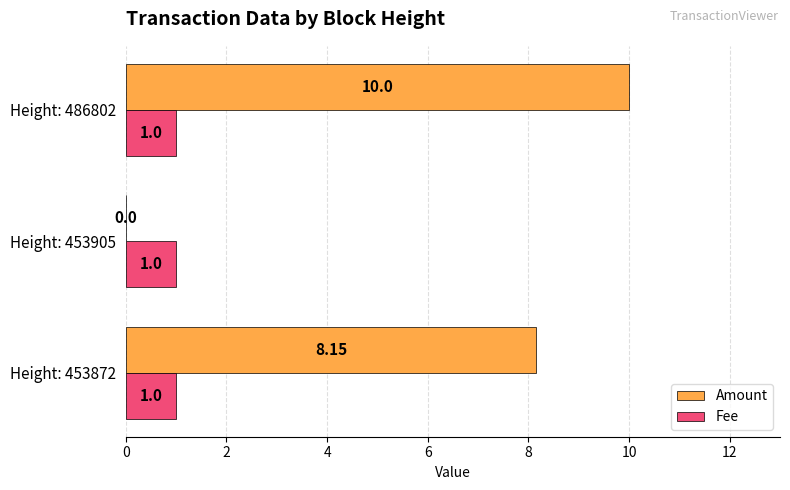

At which category is the sum across all series the highest?

Height: 486802